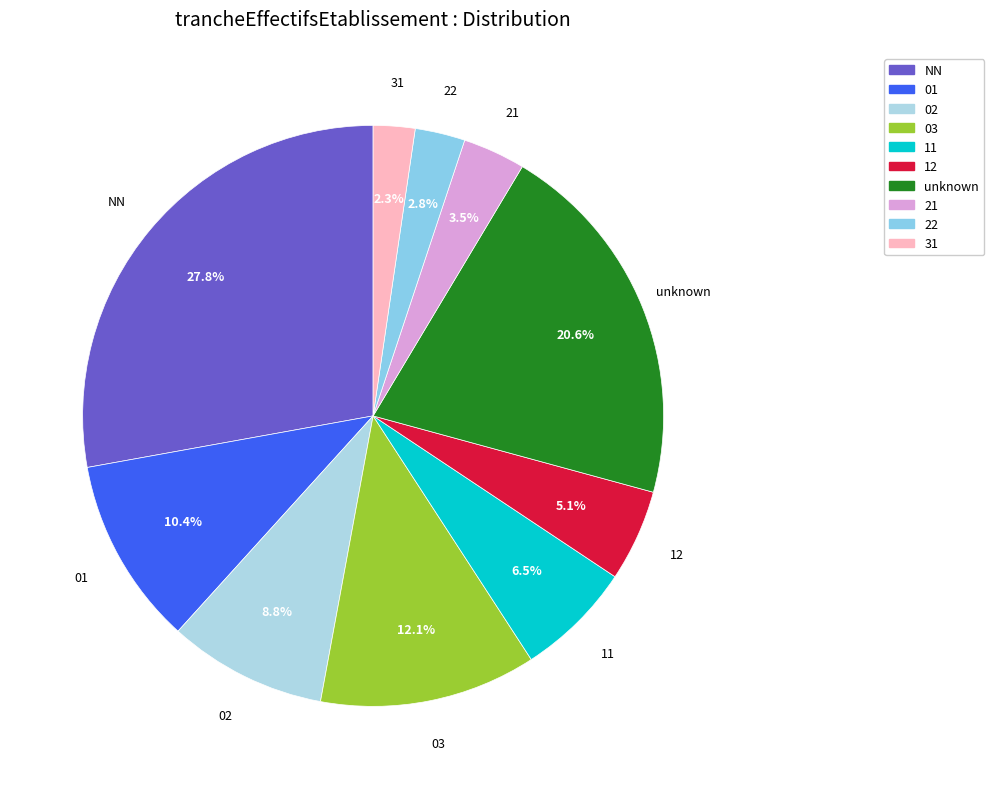

Which category has the biggest portion of the pie?

NN